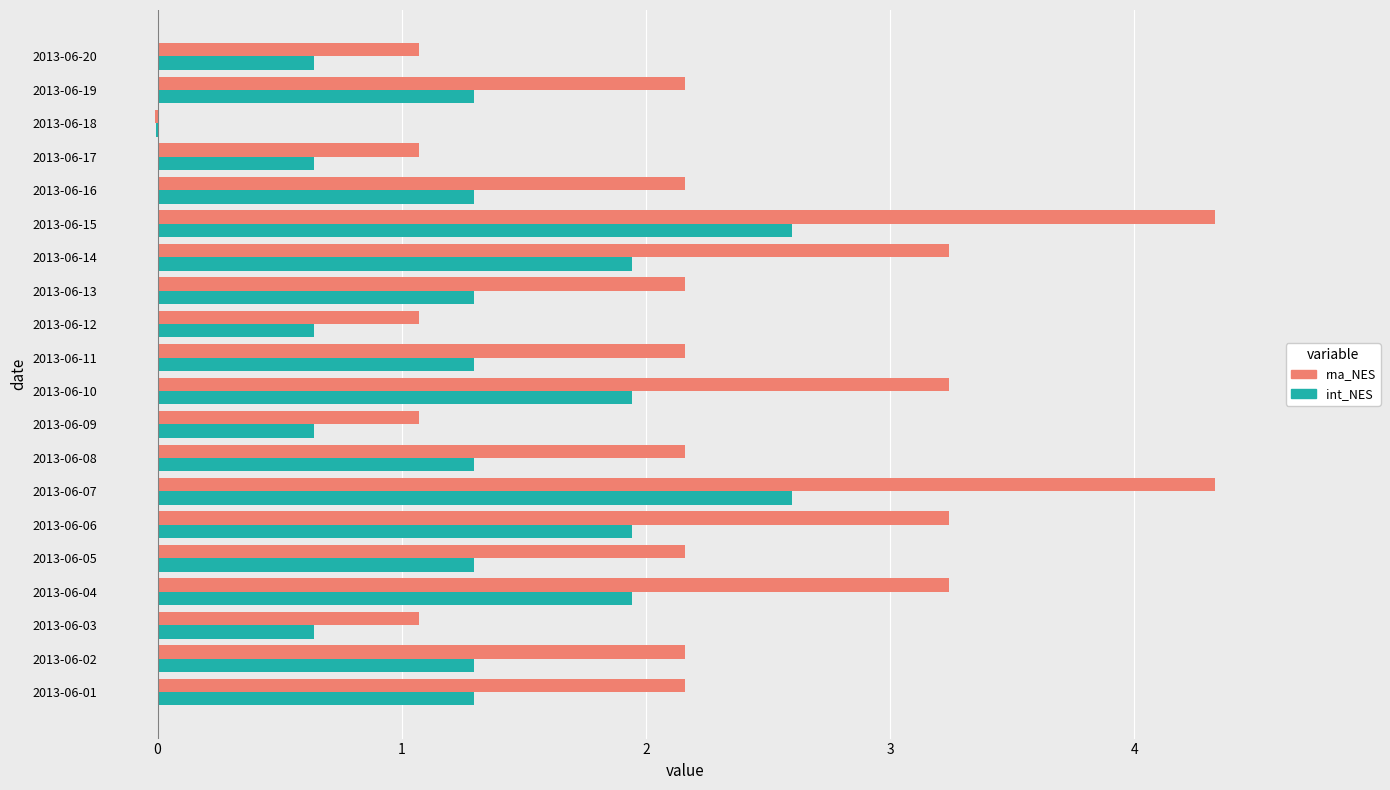

What is the sum of the int_NES values at 2013-06-08 and 2013-06-07?

3.9